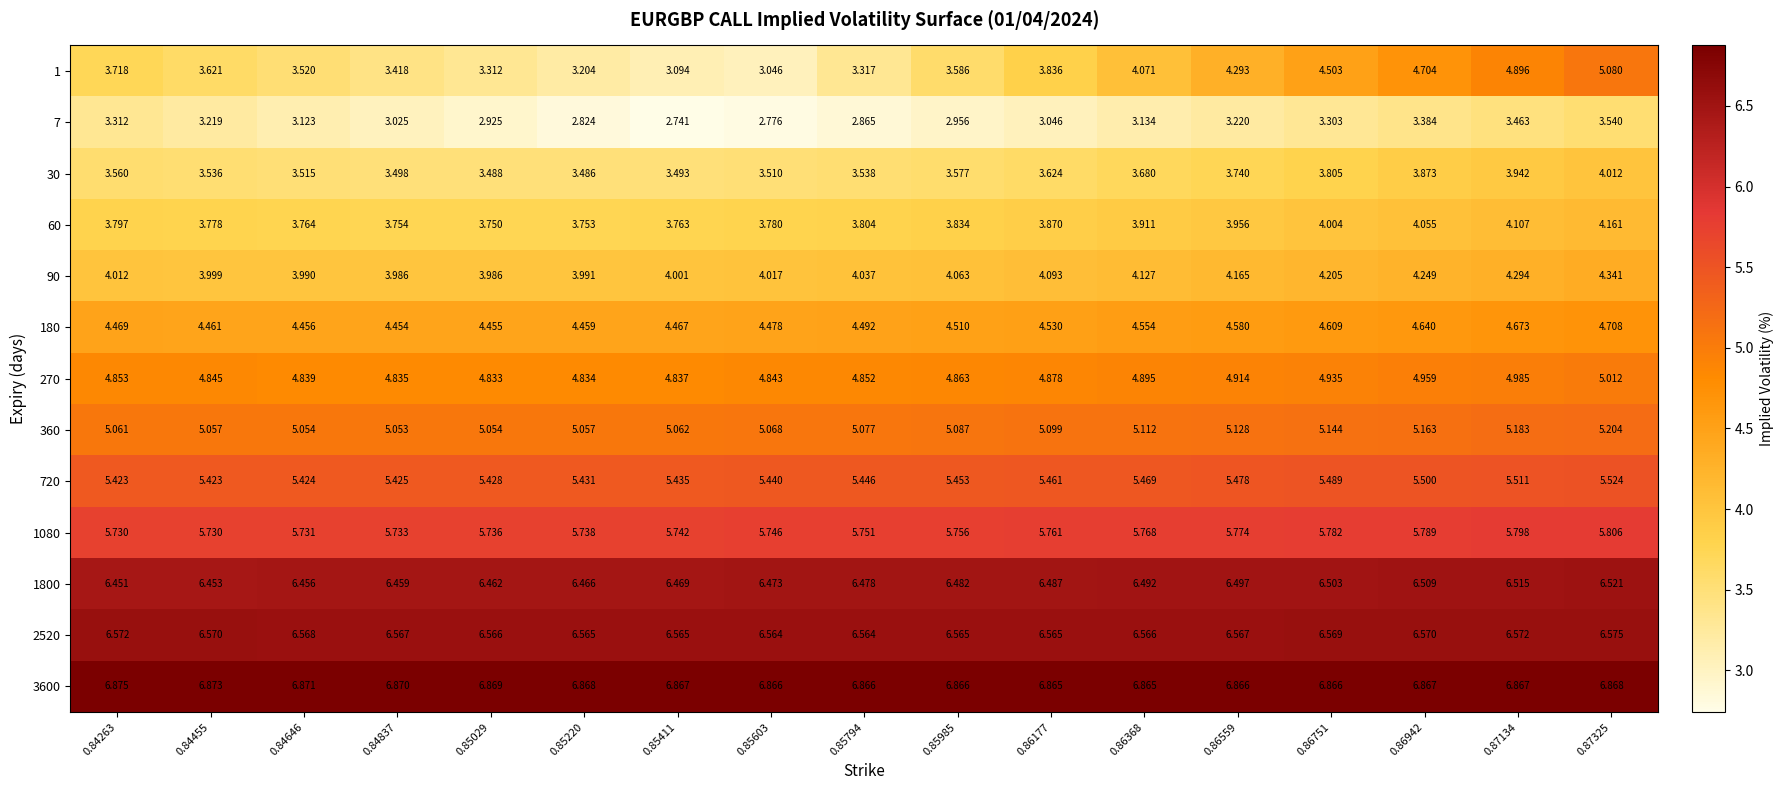

Is the value of 30 at 0.86751 greater than the value of 7 at 0.85985?

Yes